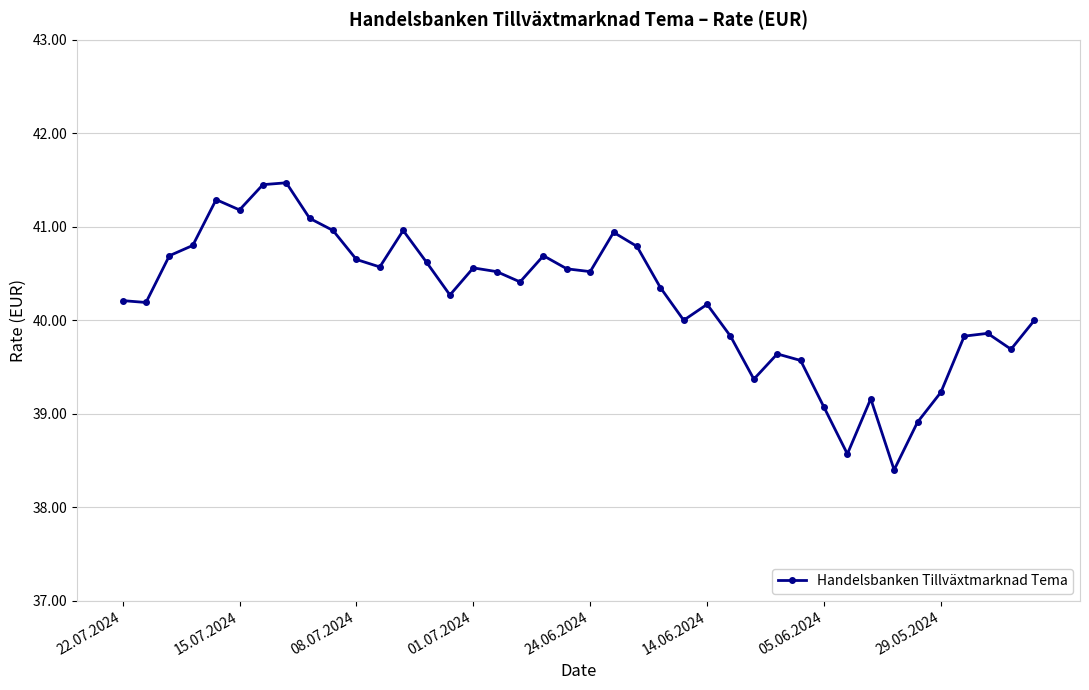

What is the difference between the maximum and minimum values?

3.1